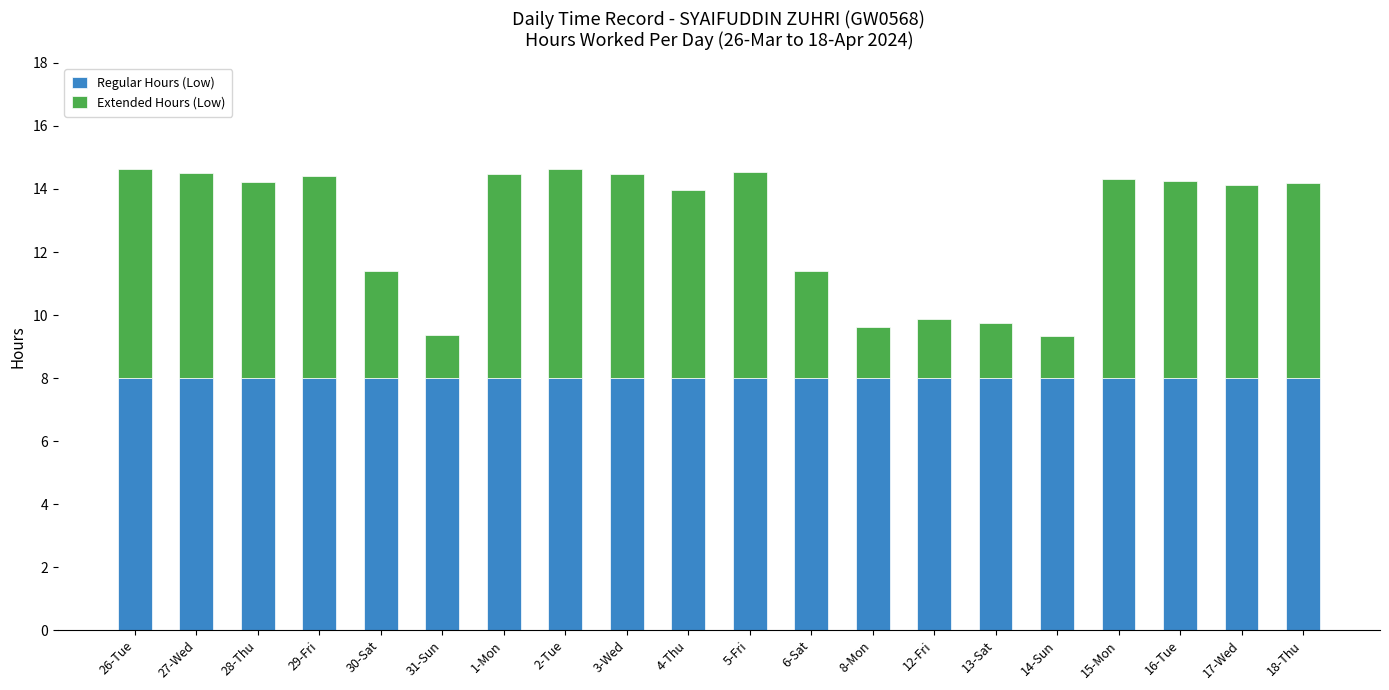

Is it true that Regular Hours (Low) equals 8.0 at 12-Fri?

True